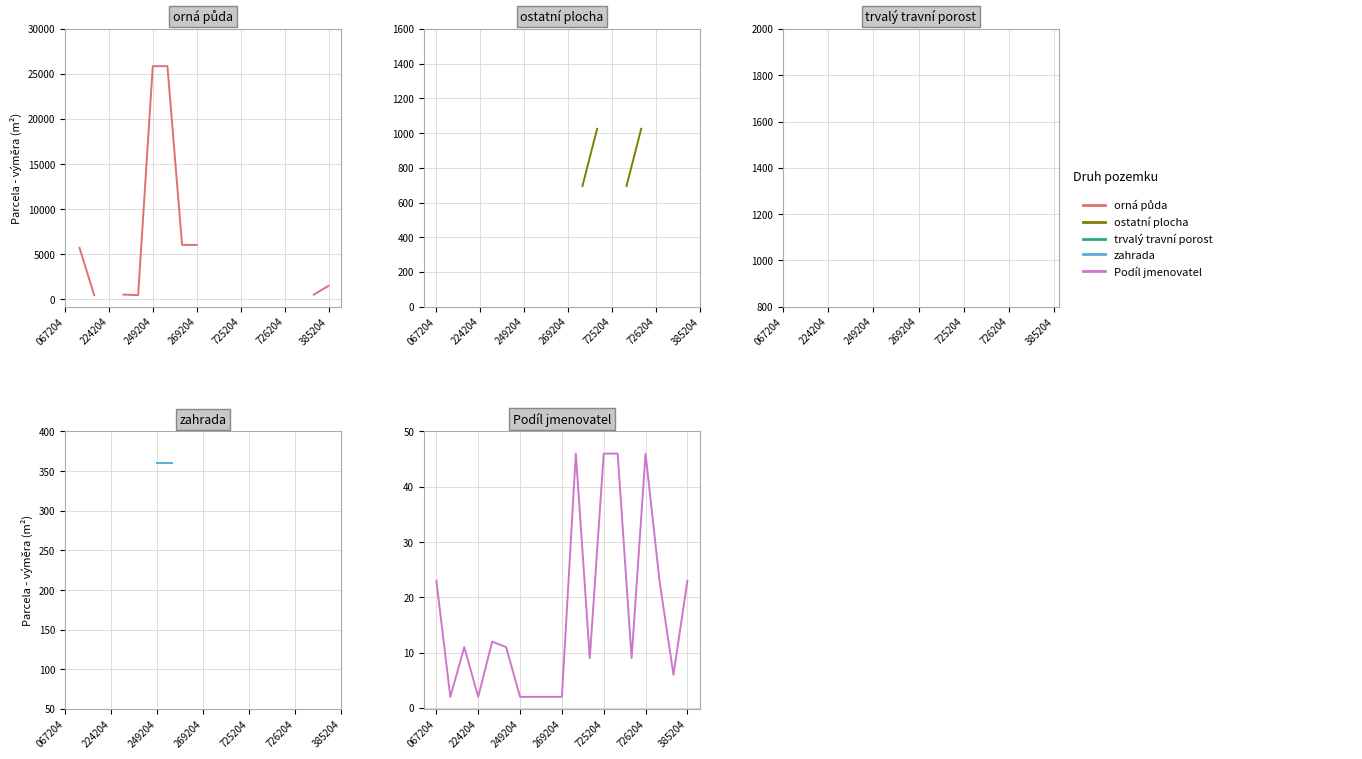

True or false: orná půda has a value of 25878.0 at 7.

True